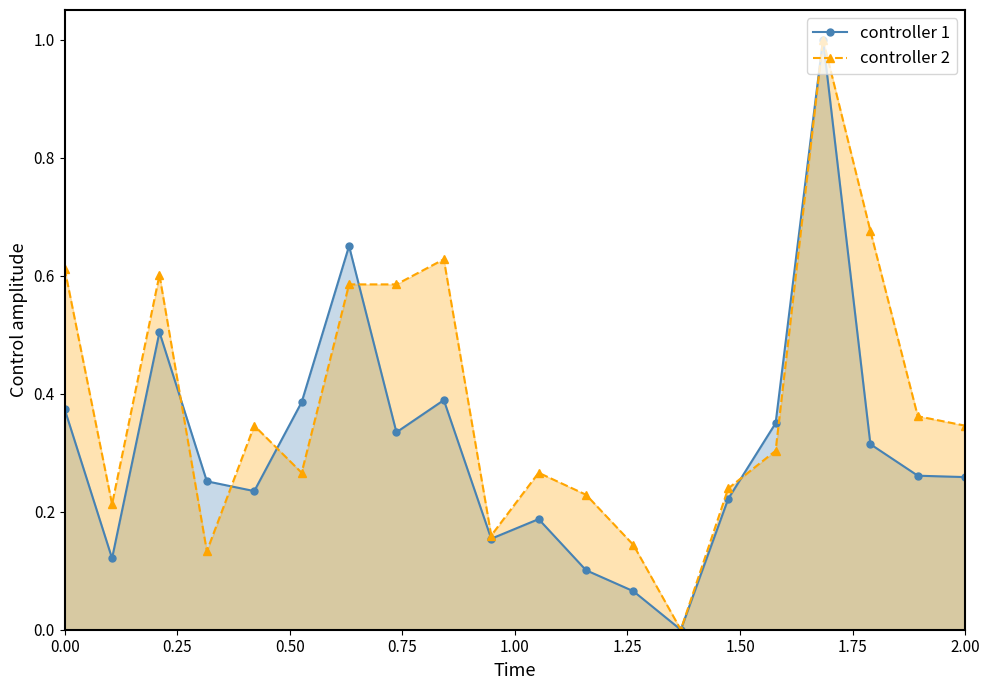

What is the greatest value displayed?

1.0